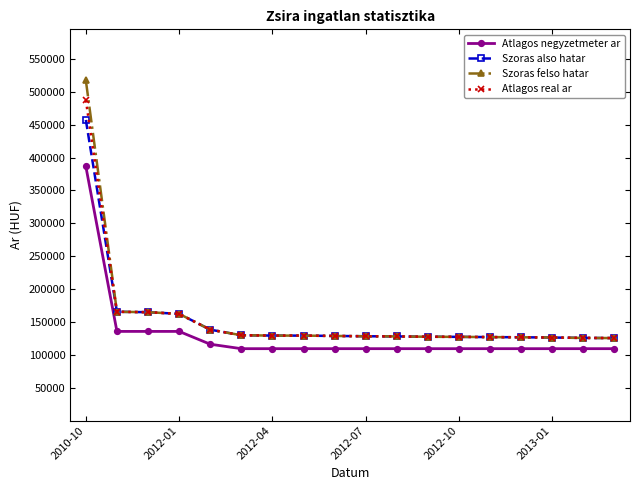

List the series in order of their peak value, highest first.

Szoras felso hatar, Atlagos real ar, Szoras also hatar, Atlagos negyzetmeter ar